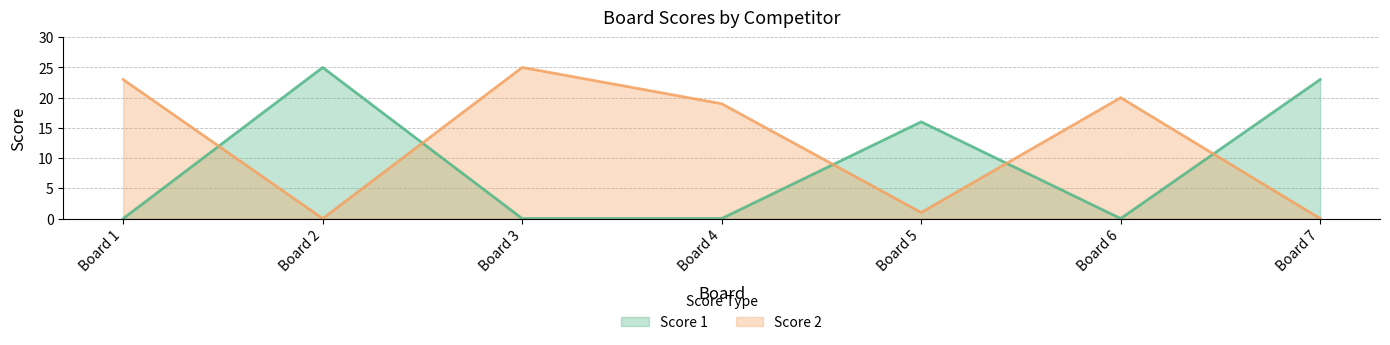

Rank the series by their maximum value, from highest to lowest.

Score 1, Score 2